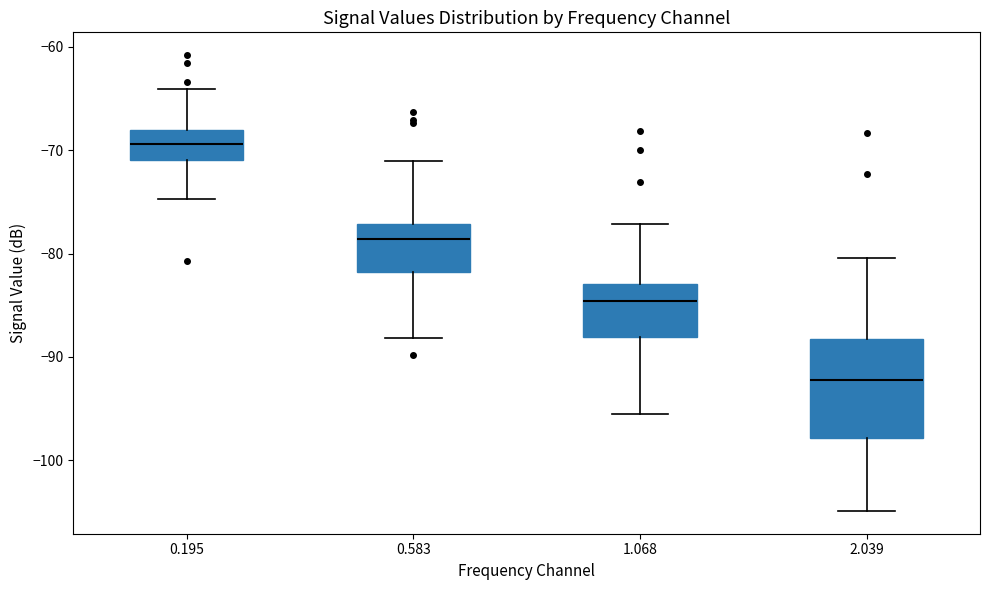

Which box has the lowest median line?

2.039